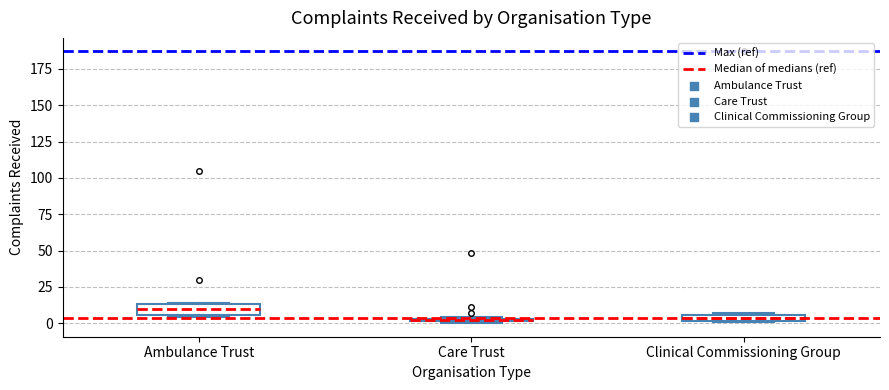

Where does the median line of the box for Ambulance Trust sit on the y-axis? The values are not printed on the chart, so give them approximately, as read against the axis.

10